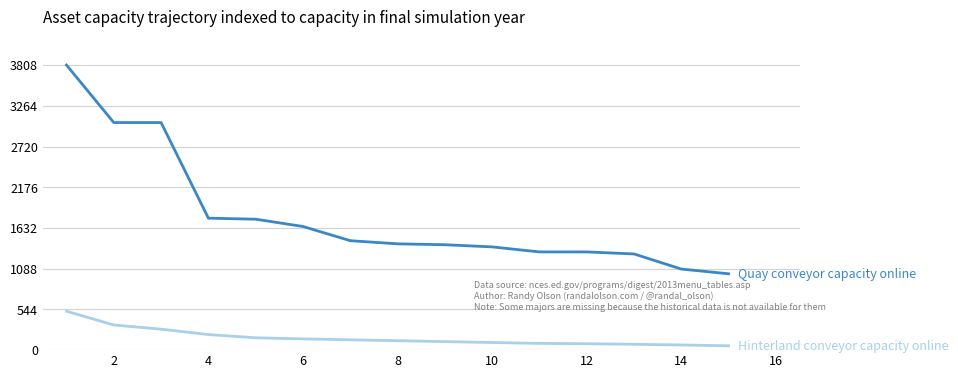

What is the maximum value shown in the chart?

3808